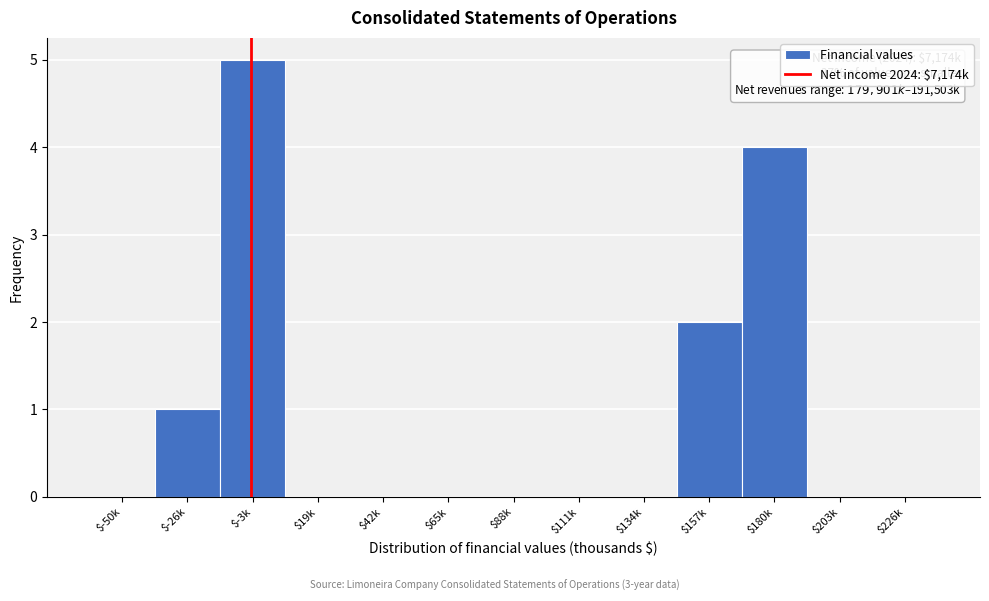

Which label corresponds to the largest value in the chart?

$-3k